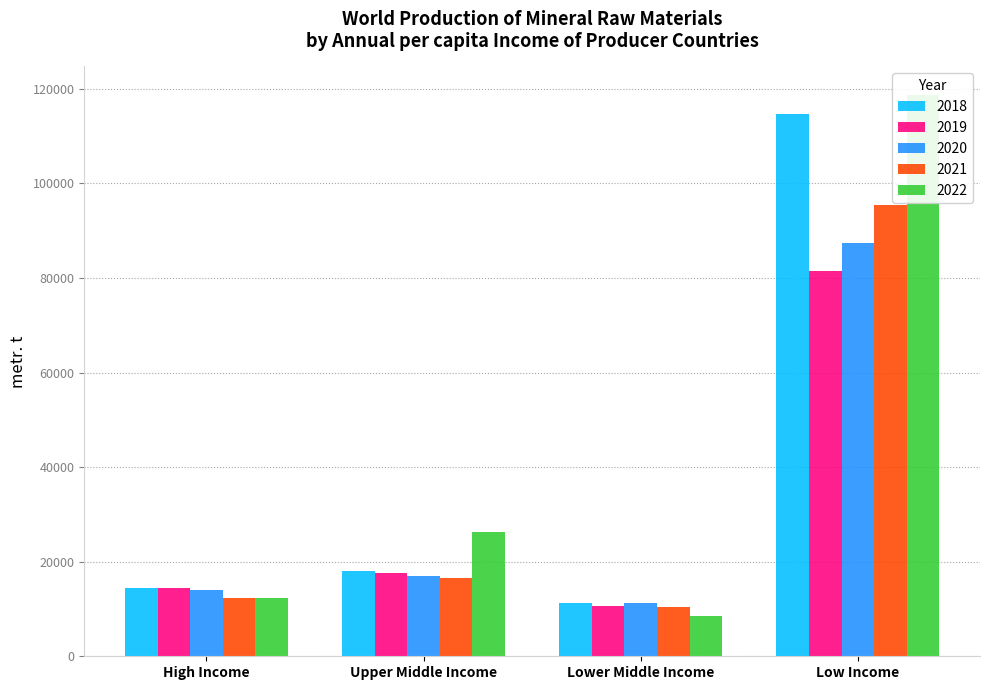

Reading left to right, extract all data points from this chart.

2018: High Income=14447	Upper Middle Income=18070	Lower Middle Income=11200	Low Income=114600
2019: High Income=14437	Upper Middle Income=17692	Lower Middle Income=10735	Low Income=81561
2020: High Income=14051	Upper Middle Income=16947	Lower Middle Income=11229	Low Income=87424
2021: High Income=12419	Upper Middle Income=16555	Lower Middle Income=10349	Low Income=95369
2022: High Income=12361	Upper Middle Income=26300	Lower Middle Income=8570	Low Income=118799